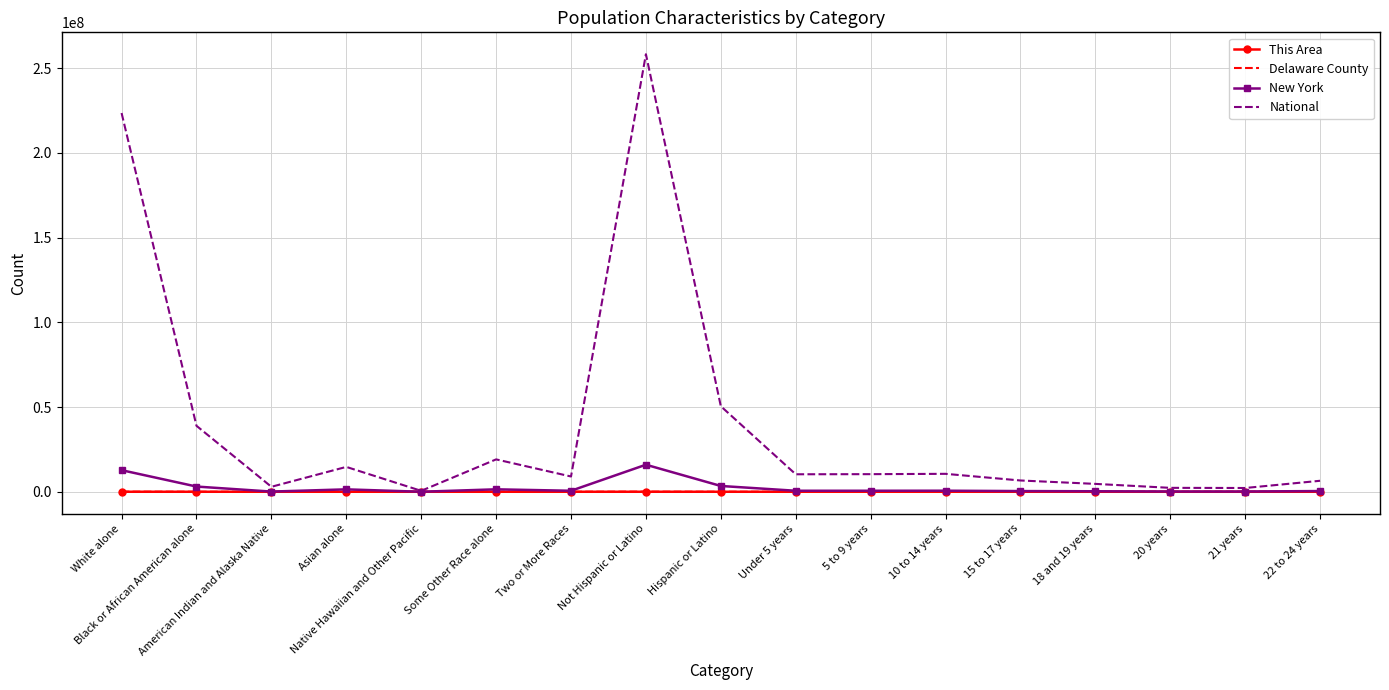

What is the difference between the Delaware County values at 5 to 9 years and Some Other Race alone?

642